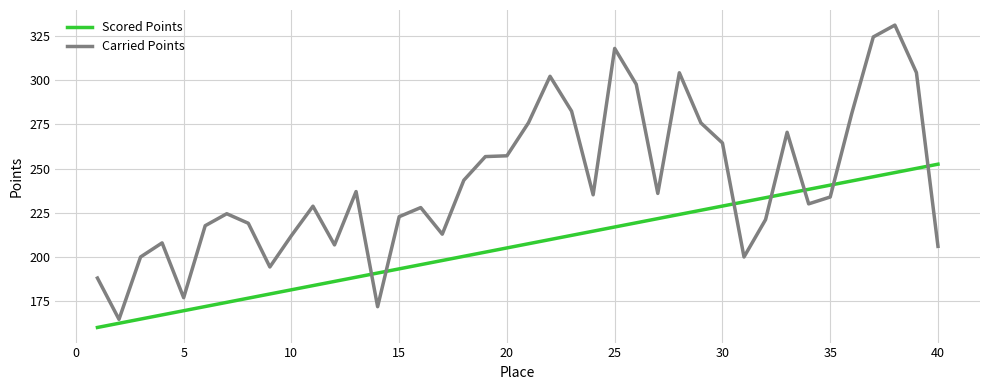

List the series in order of their overall mean, lowest first.

Scored Points, Carried Points